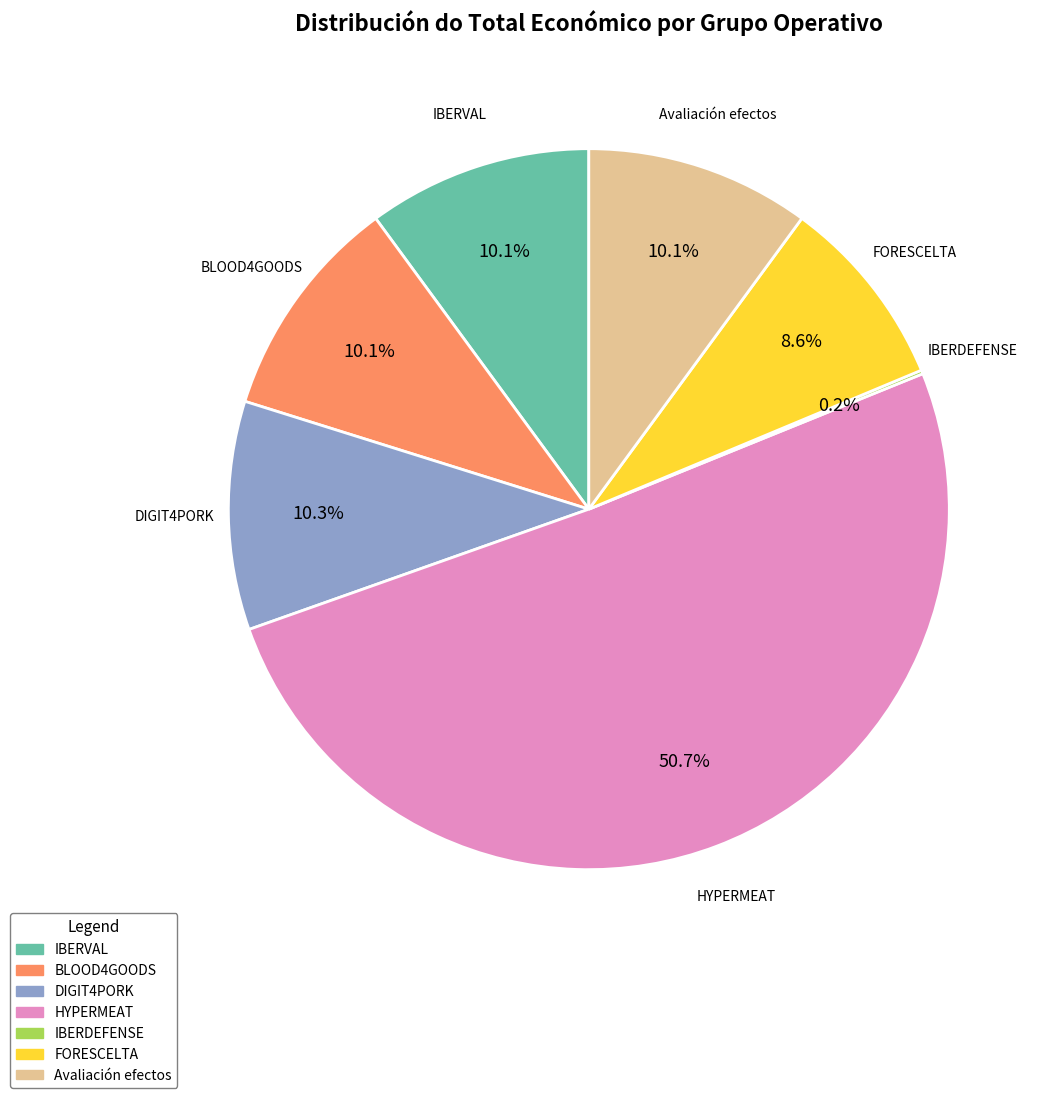

What portion of the pie excludes DIGIT4PORK?

89.7%